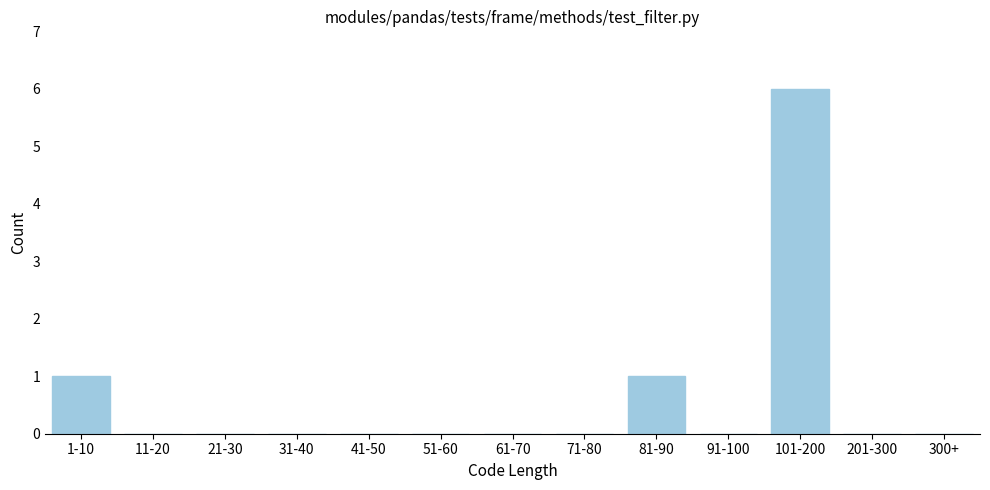

Reading right to left, transcribe all the data shown in this chart.

300+=0	201-300=0	101-200=6	91-100=0	81-90=1	71-80=0	61-70=0	51-60=0	41-50=0	31-40=0	21-30=0	11-20=0	1-10=1